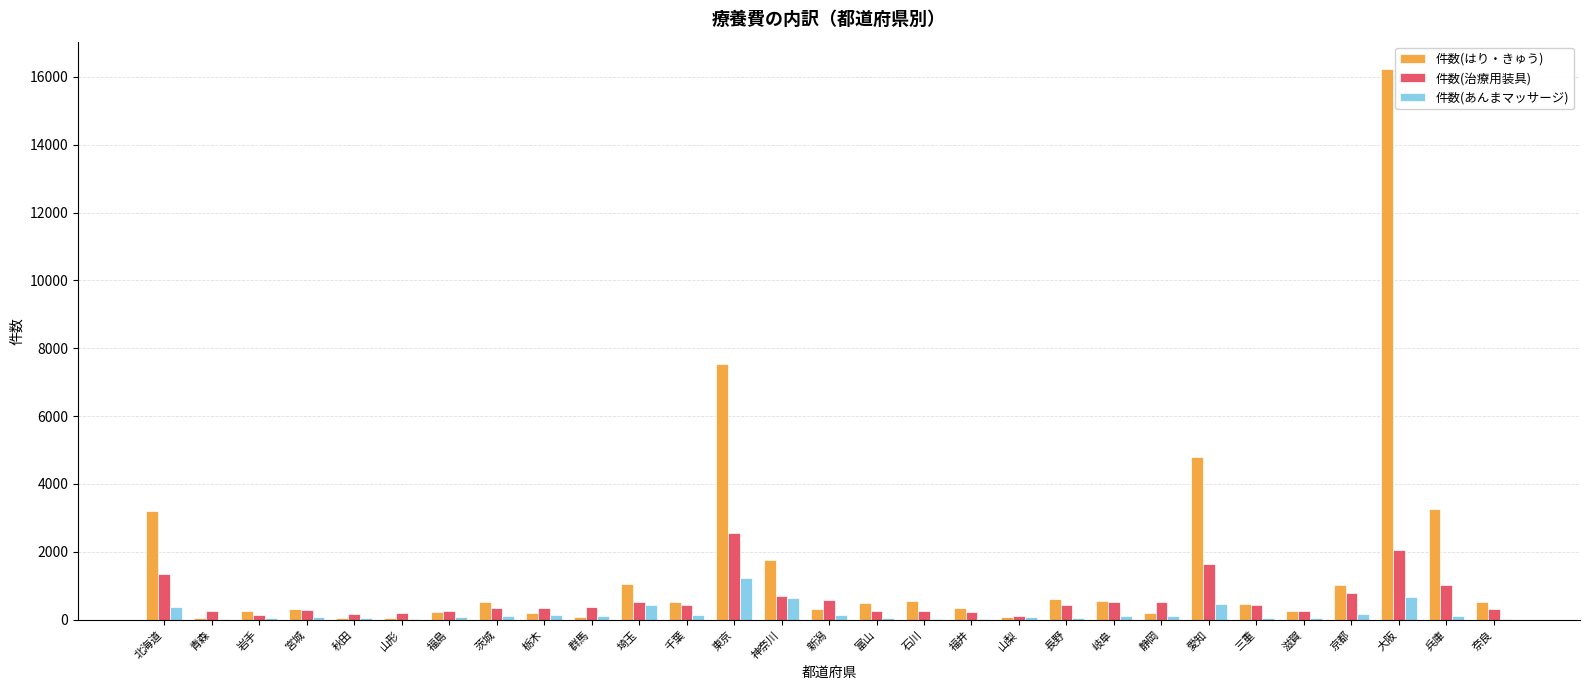

What is the maximum value for 件数(はり・きゅう)?

16224